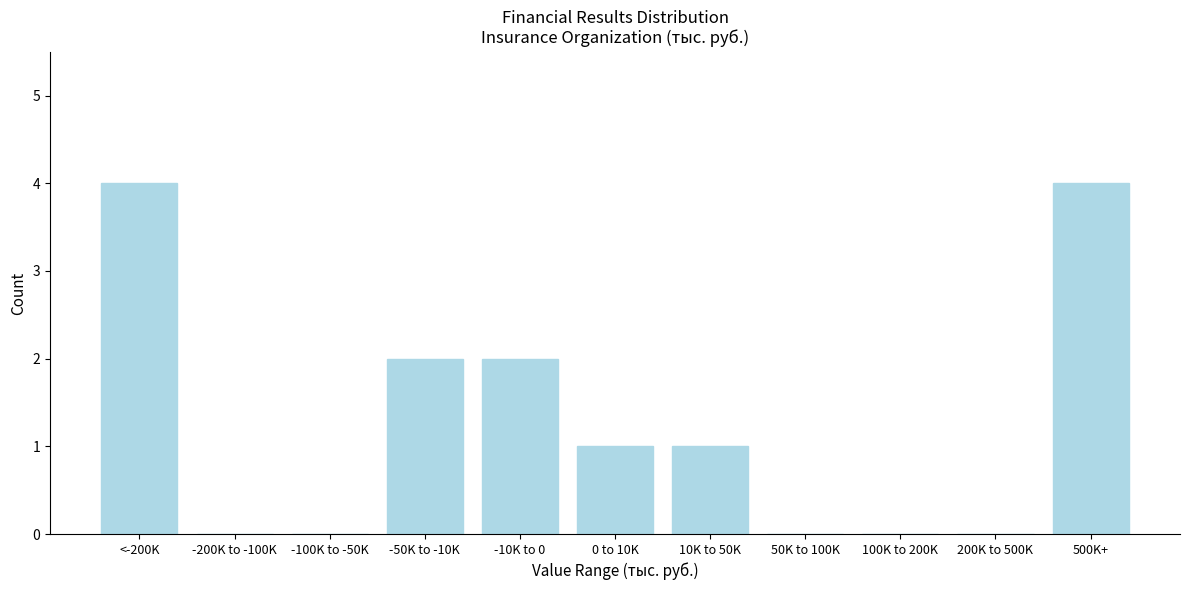

Reading left to right, what are all the values shown in this chart?

<-200K=4	-200K to -100K=0	-100K to -50K=0	-50K to -10K=2	-10K to 0=2	0 to 10K=1	10K to 50K=1	50K to 100K=0	100K to 200K=0	200K to 500K=0	500K+=4